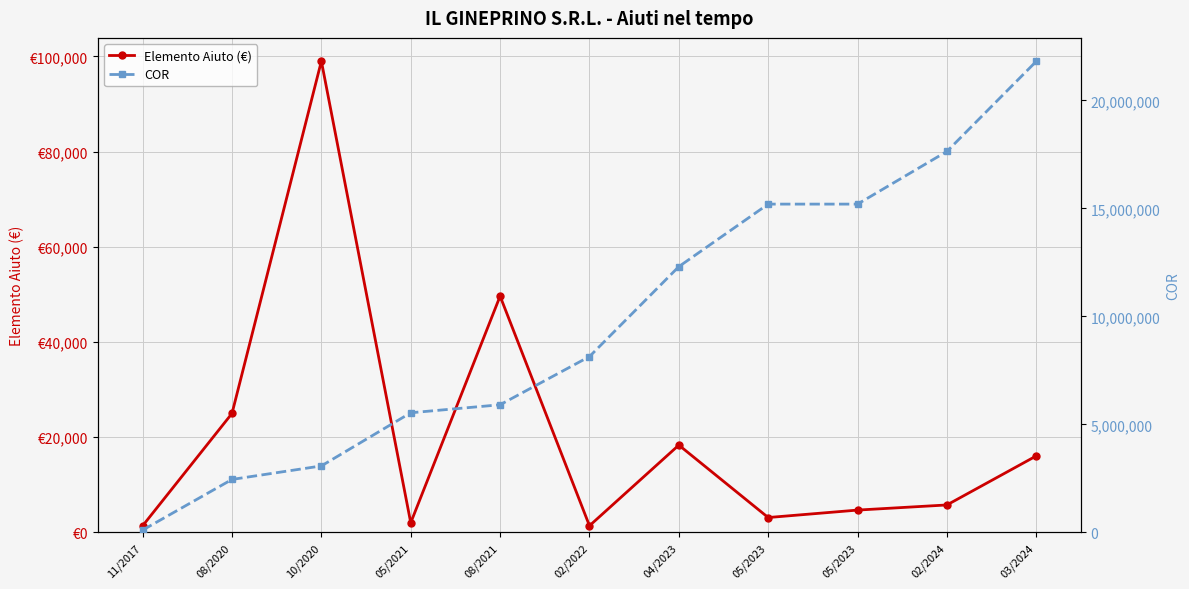

What is the value of the COR point at the 6th from the left?

8141315.0